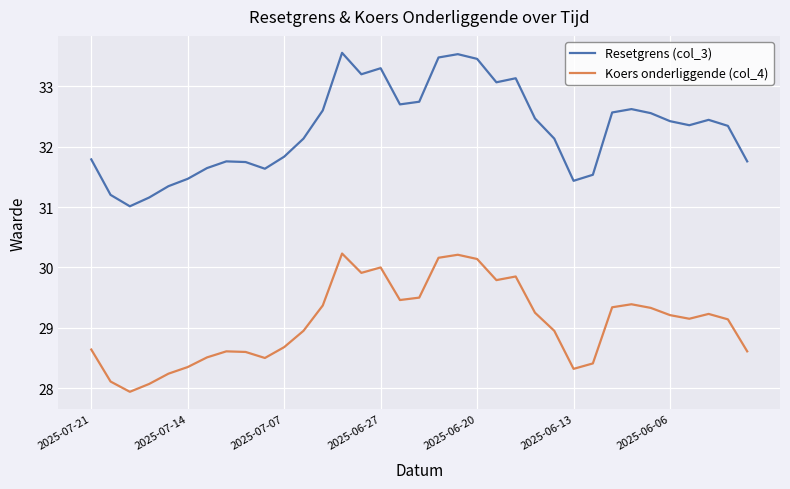

Which series has the largest total across all categories?

Resetgrens (col_3)